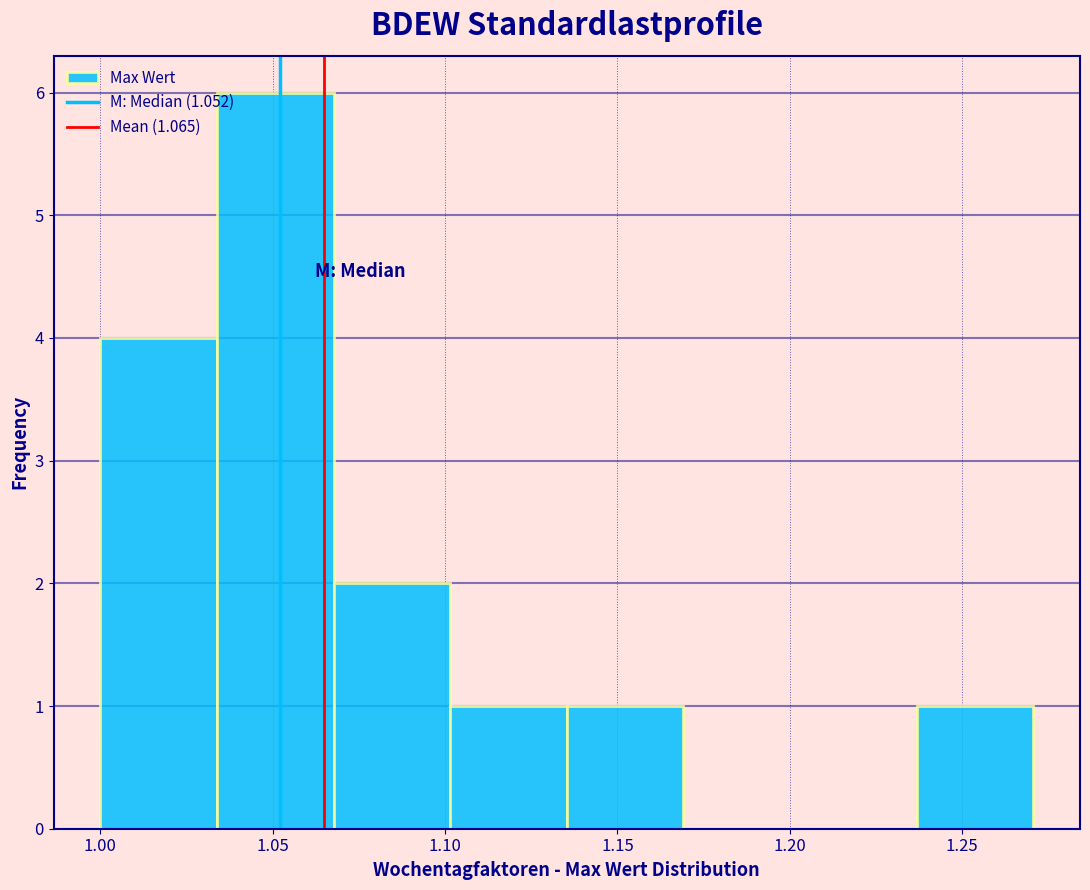

What is the height of the bar covering 1.100 to 1.135 on the x-axis? Neither the bar edges nor the heights are printed on the chart, so give them approximately, as read against the axes.

1